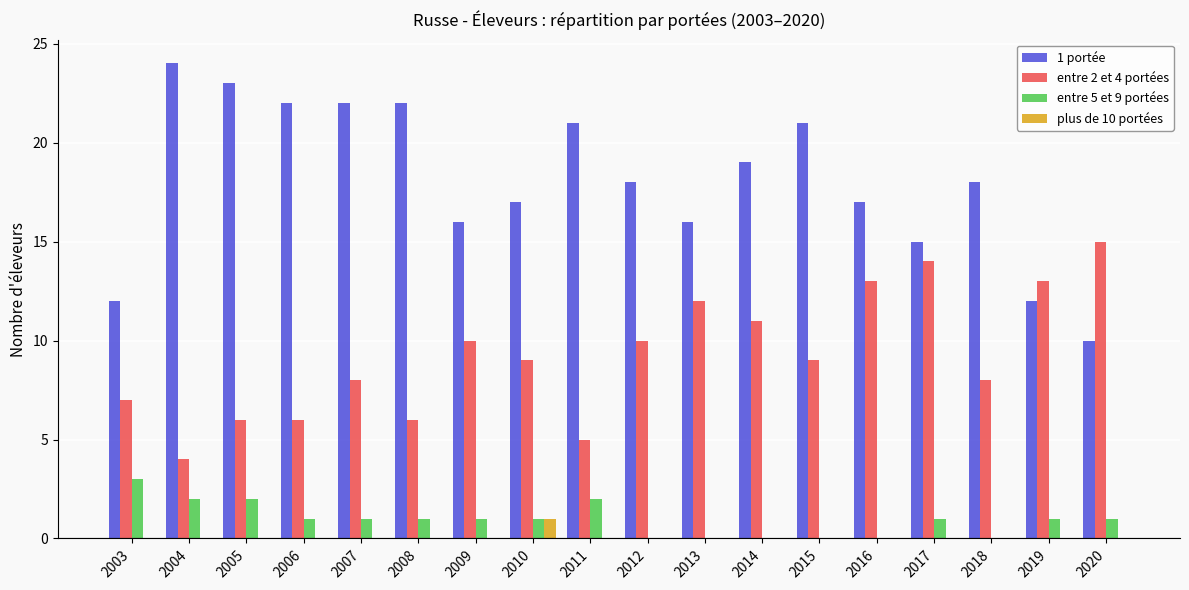

Which series has the largest total across all categories?

1 portée